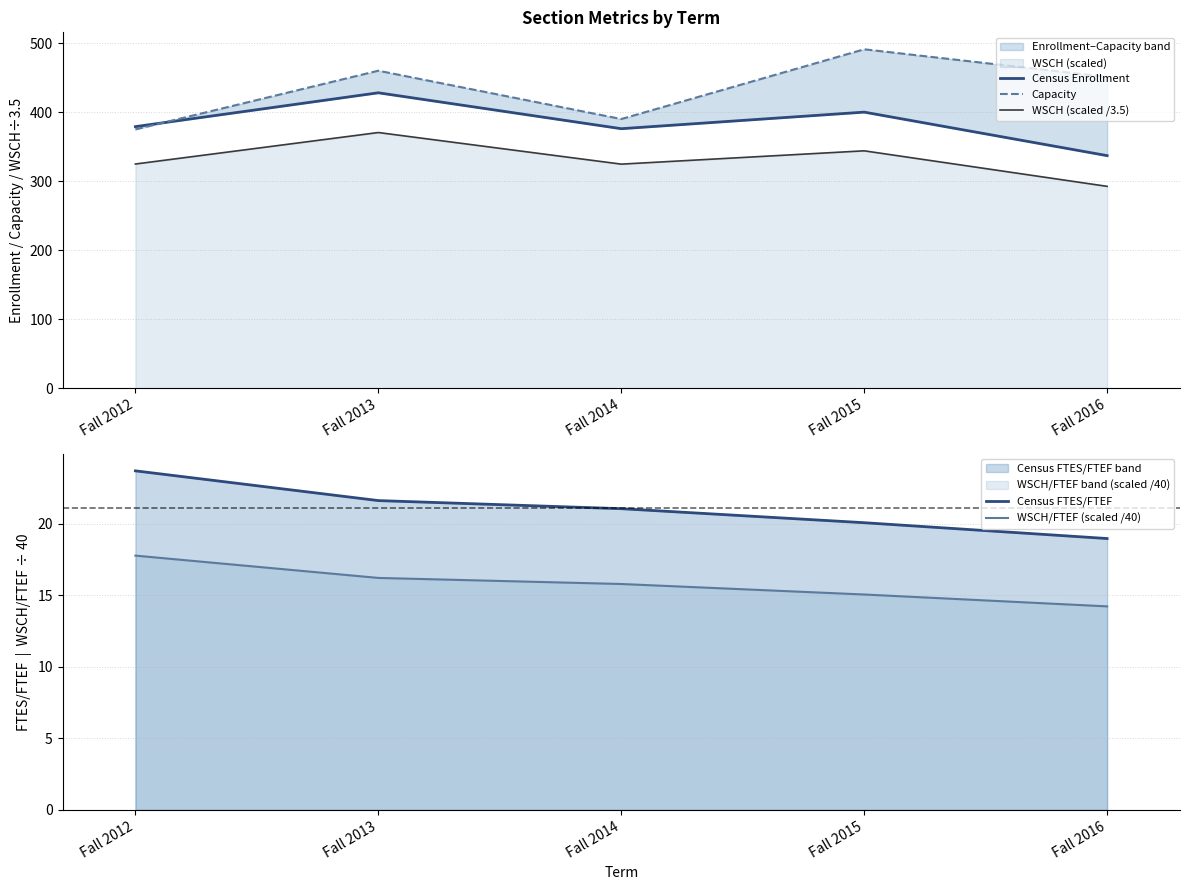

Which series has the largest total across all categories?

Capacity